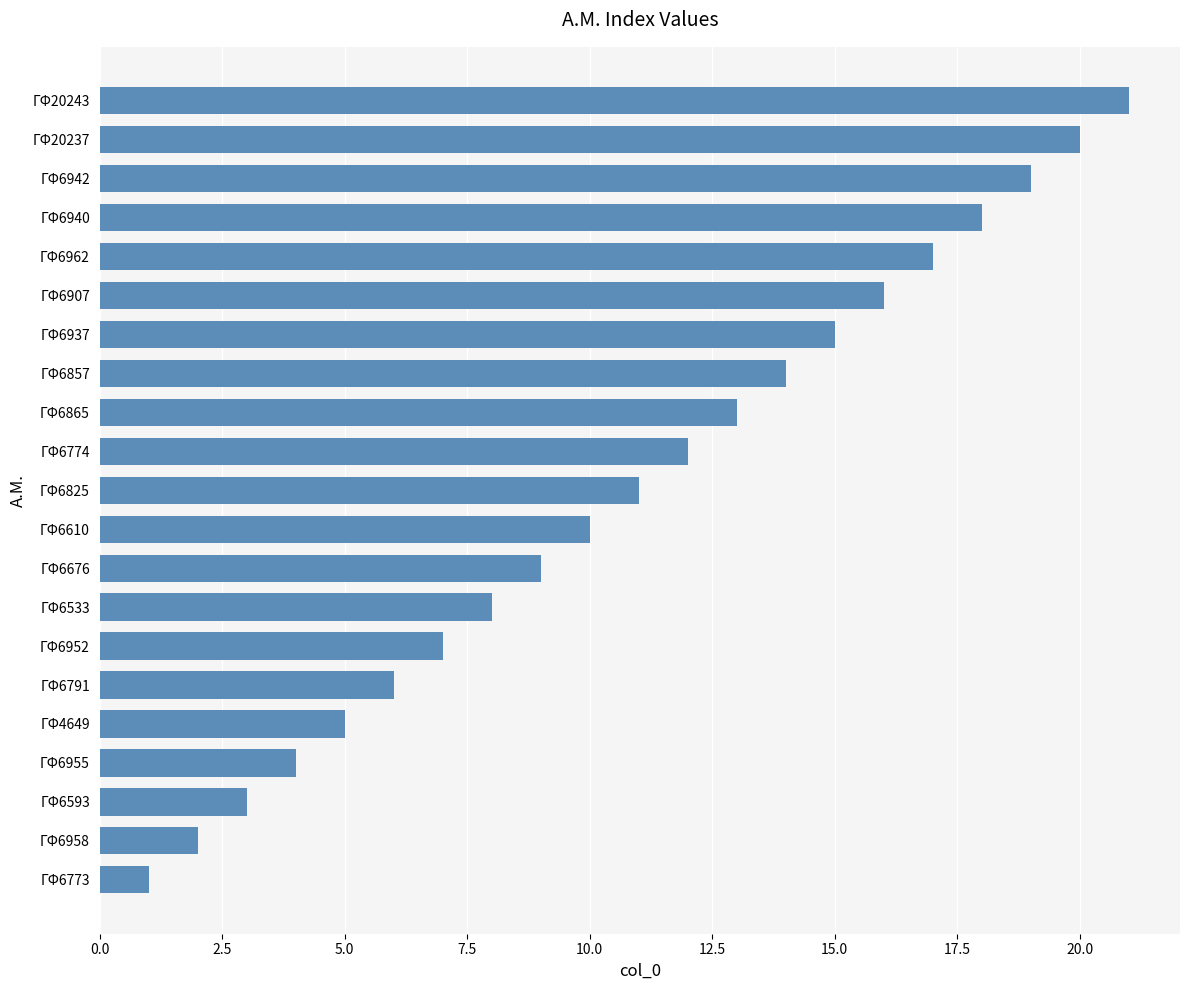

The chart shows a value of 16 at ΓΦ6907. True or false?

True